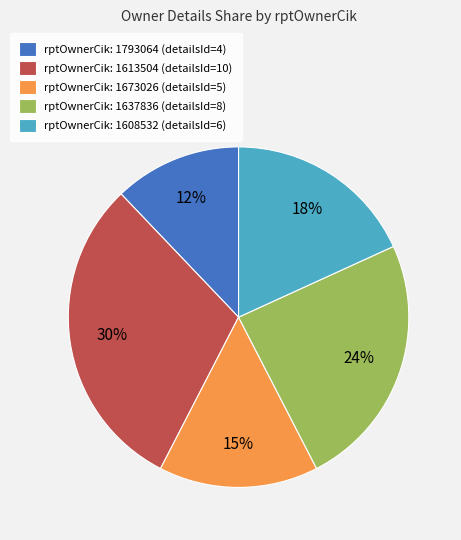

What percentage is the rptOwnerCik: 1673026 (detailsId=5) slice, to the nearest percent?

15%